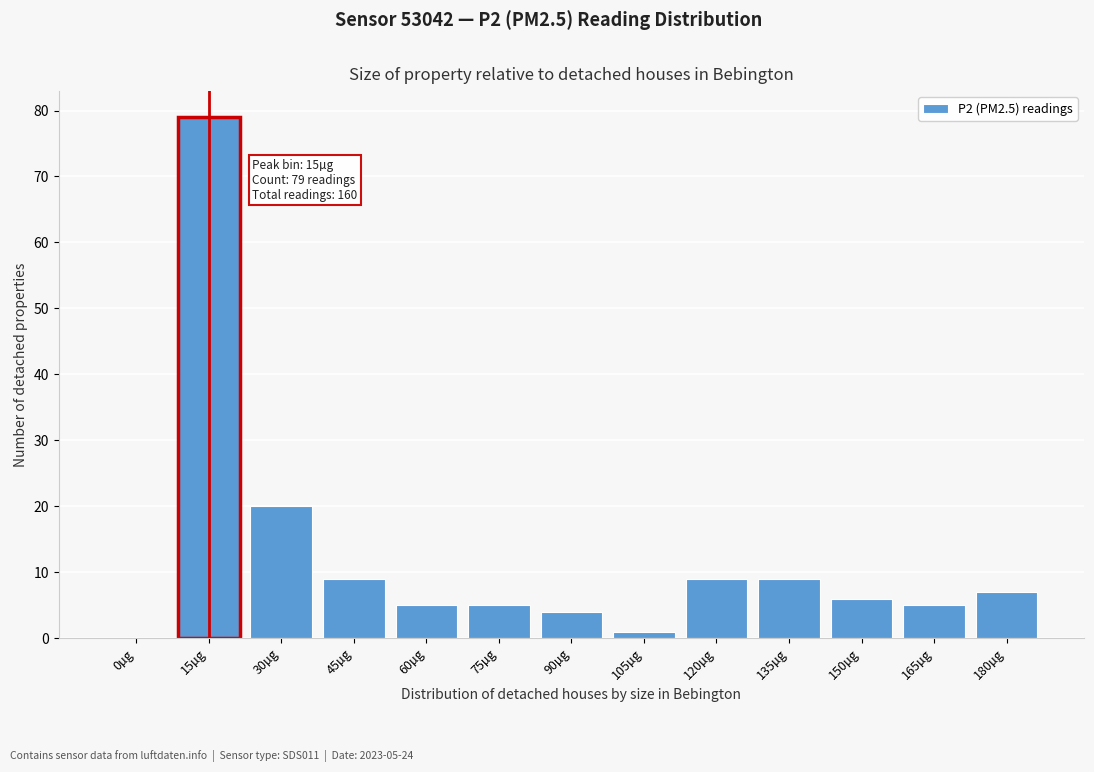

Reading left to right, list all the values displayed in this chart.

0µg=0	15µg=79	30µg=20	45µg=9	60µg=5	75µg=5	90µg=4	105µg=1	120µg=9	135µg=9	150µg=6	165µg=5	180µg=7